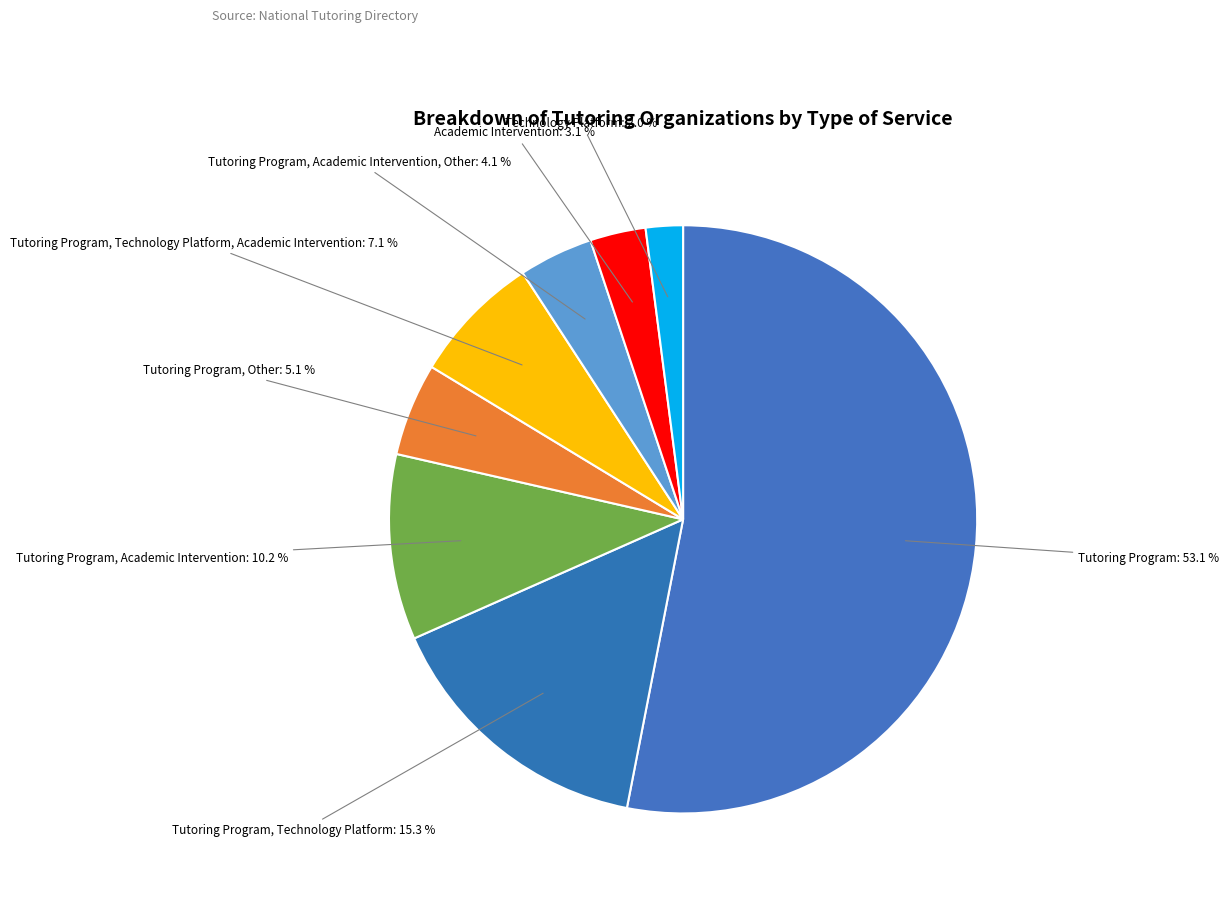

Do Tutoring Program, Technology Platform, Academic Intervention and Academic Intervention together represent more than half of the pie?

No